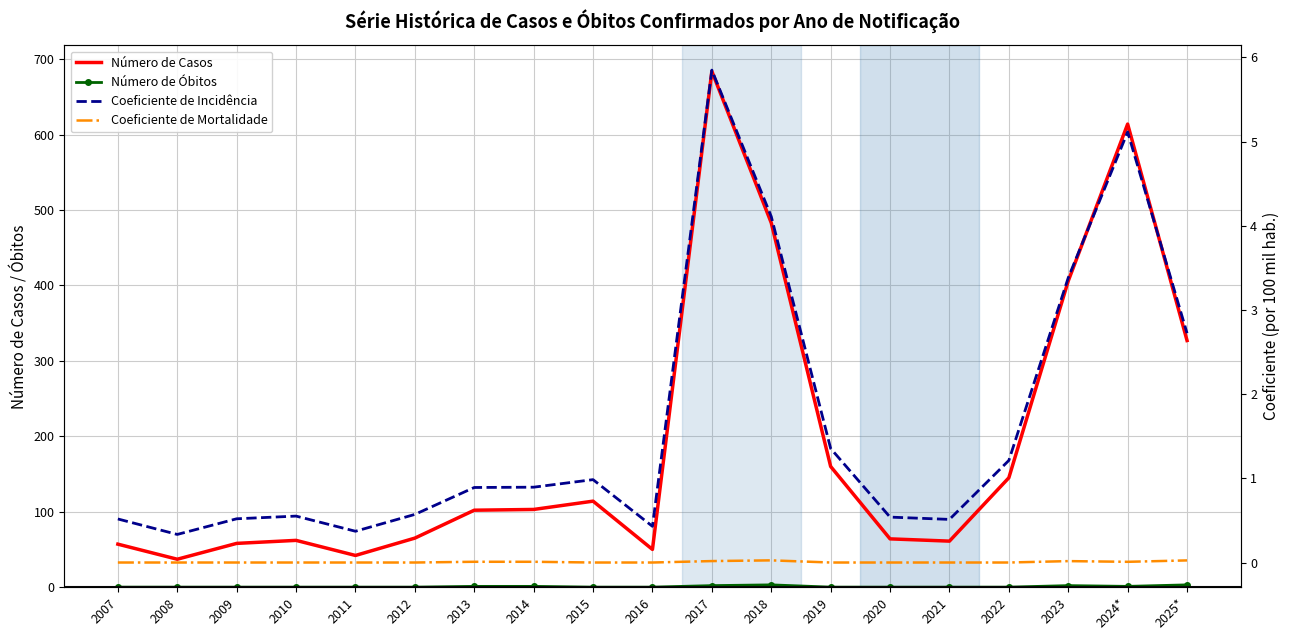

What position from the left is 2014?

8